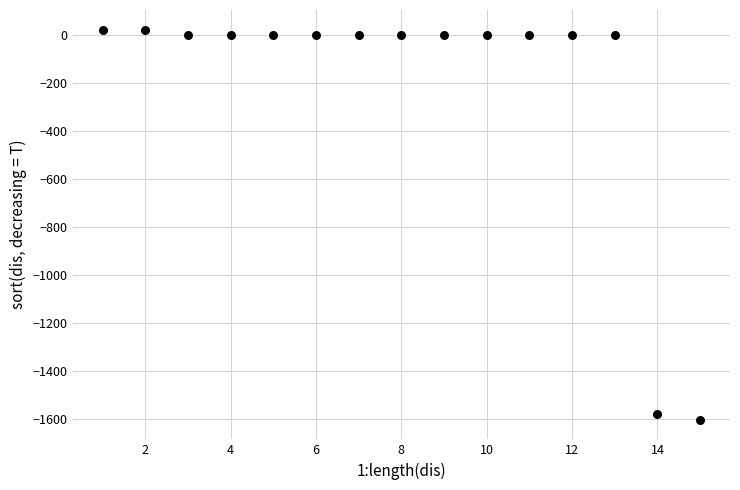

What is the range of X values (max minus min)?

14.0